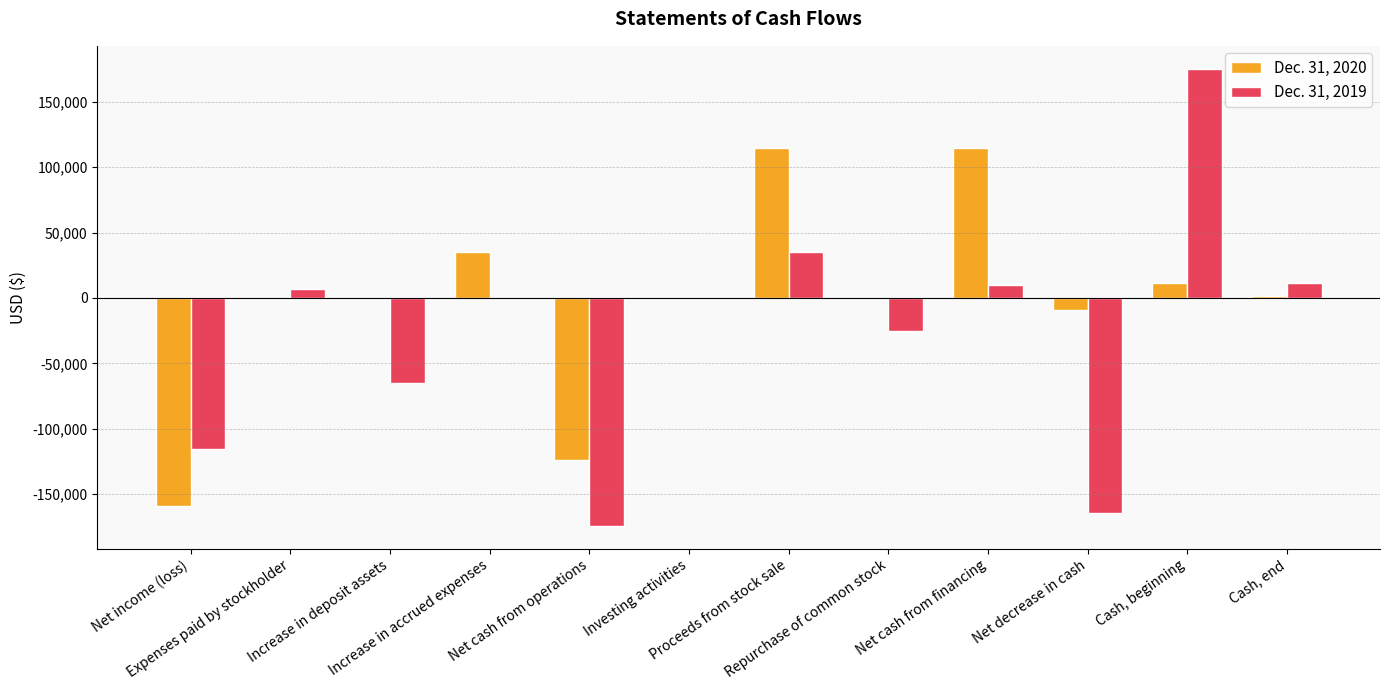

What is the greatest value displayed?

175219